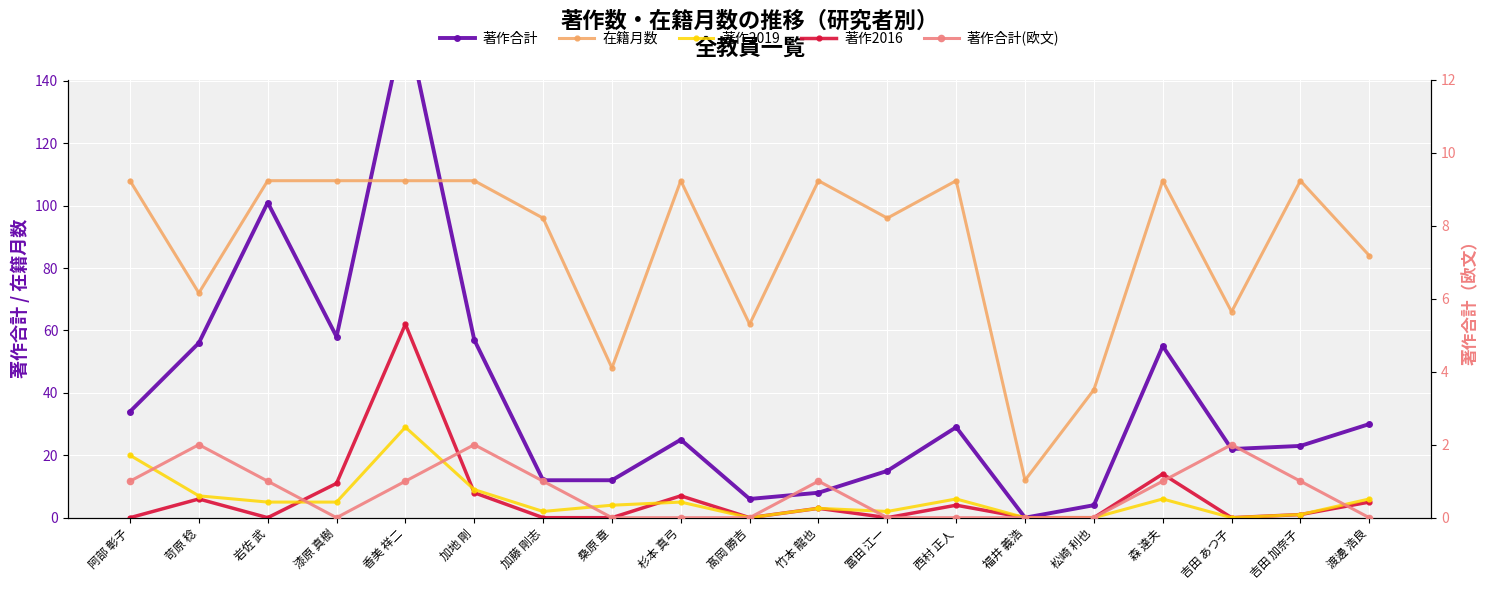

True or false: 著作合計 and 著作合計(欧文) cross at least once.

False